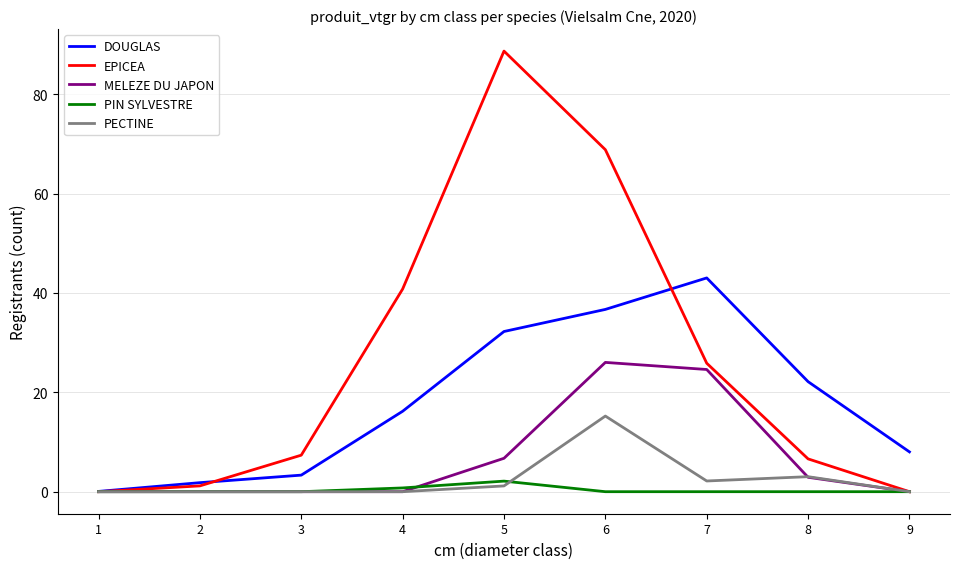

What is the difference between the maximum and second lowest values in the MELEZE DU JAPON series?

26.0